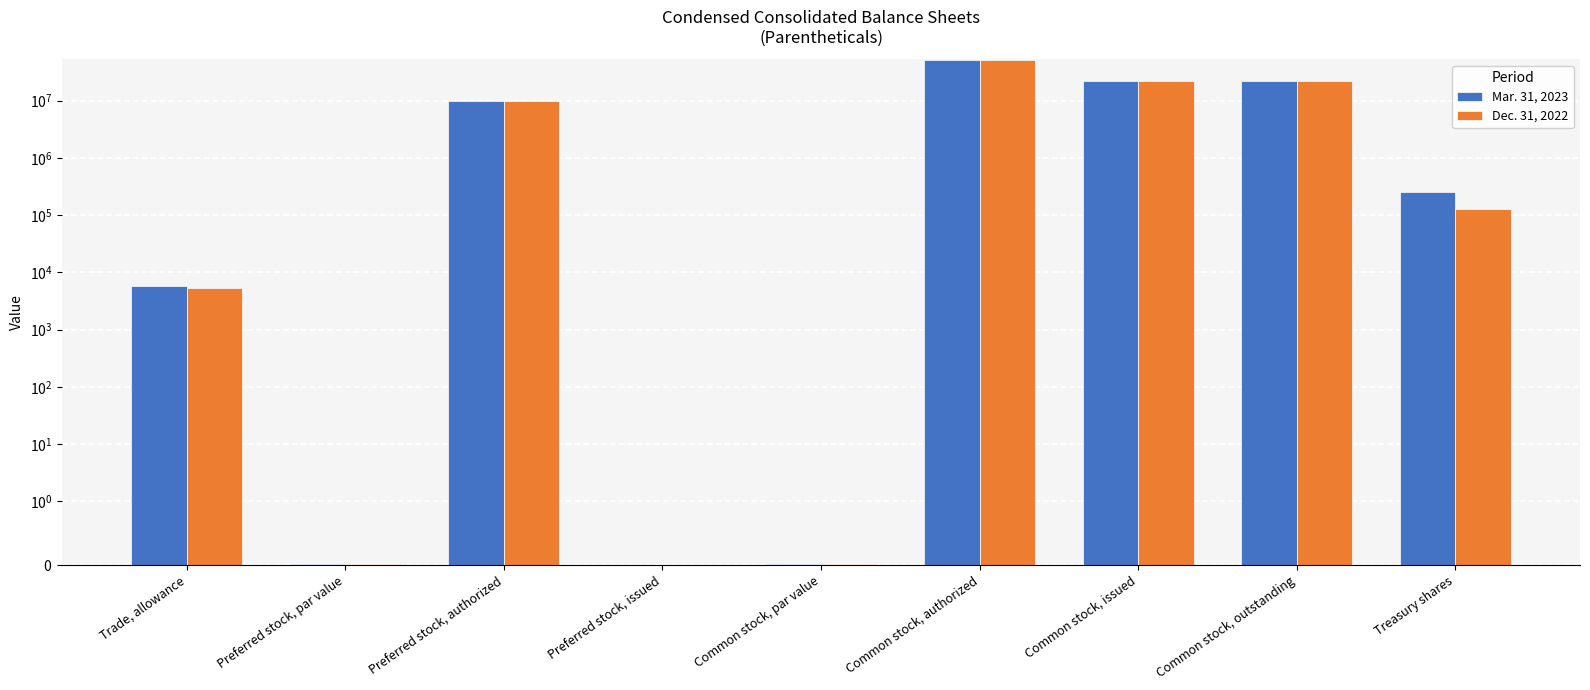

List the series in order of their peak value, highest first.

Mar. 31, 2023, Dec. 31, 2022